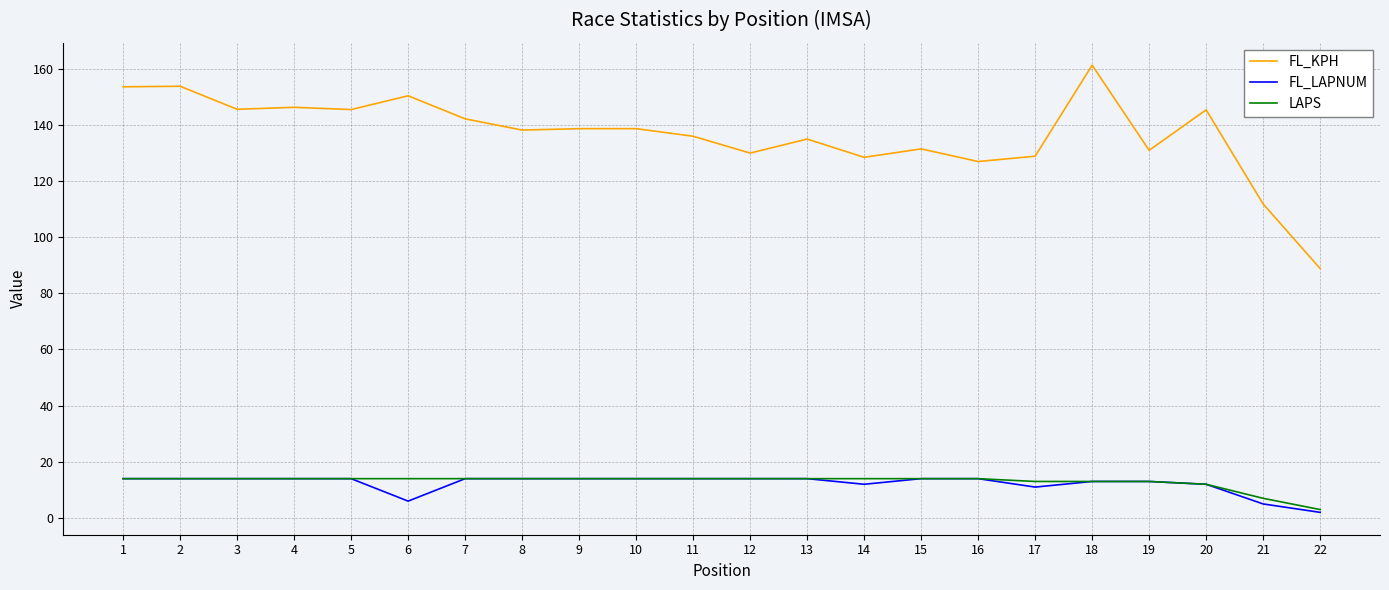

What is the maximum value for LAPS?

14.0